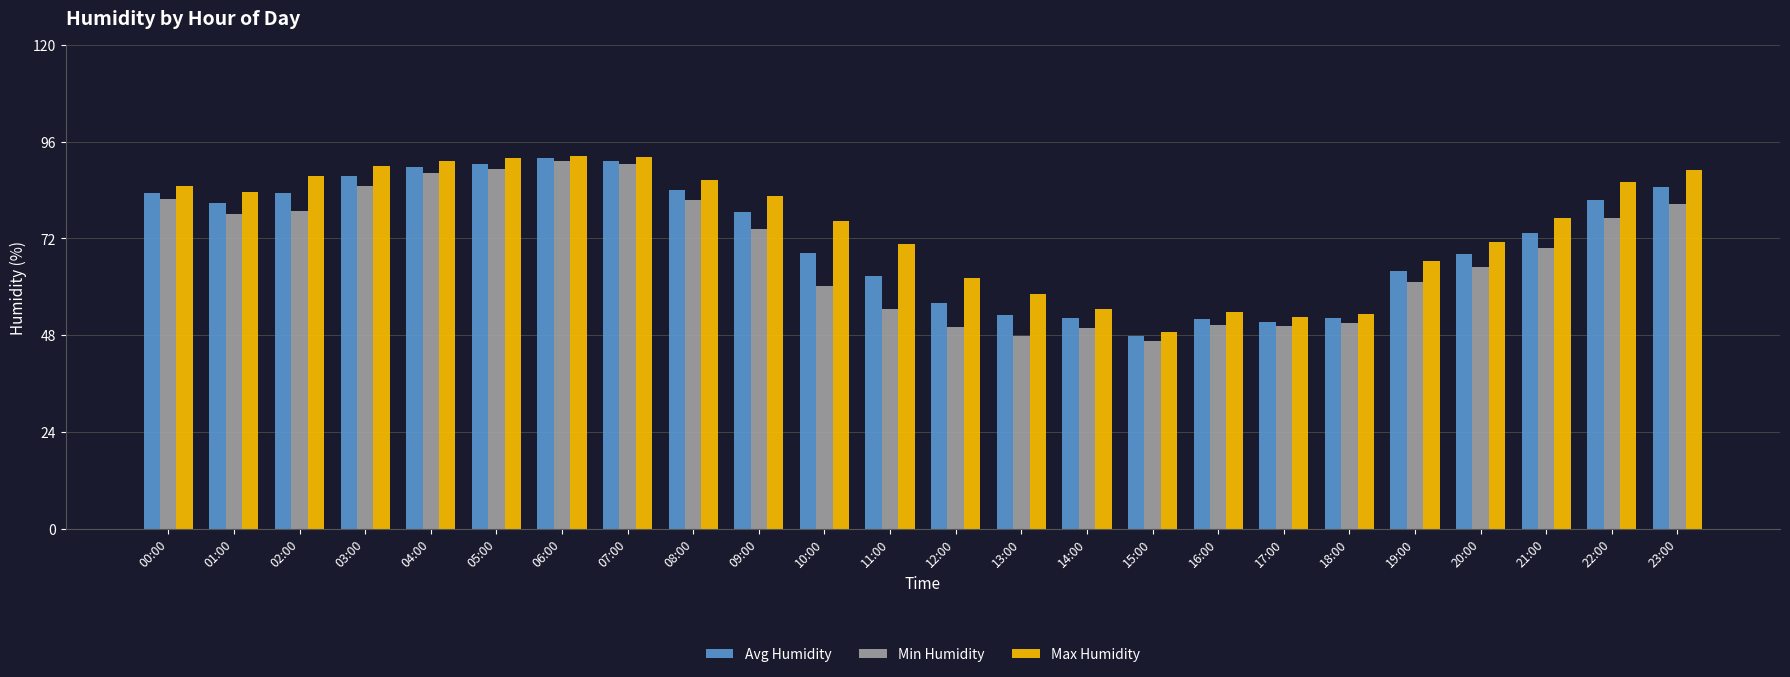

Is it true that Max Humidity equals 84.9 at 00:00?

True